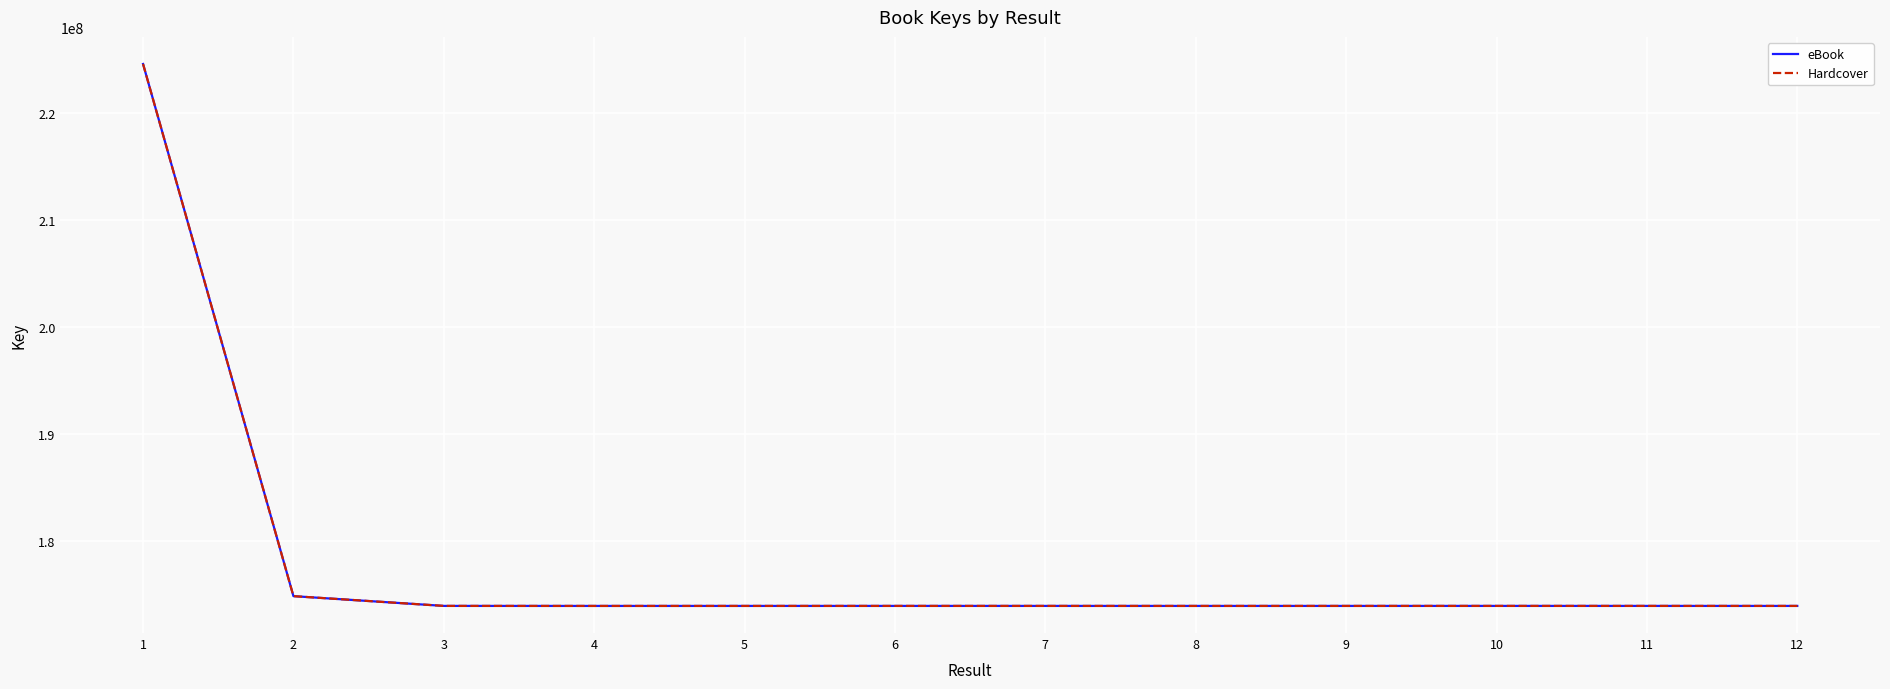

How many lines are shown in the chart?

2